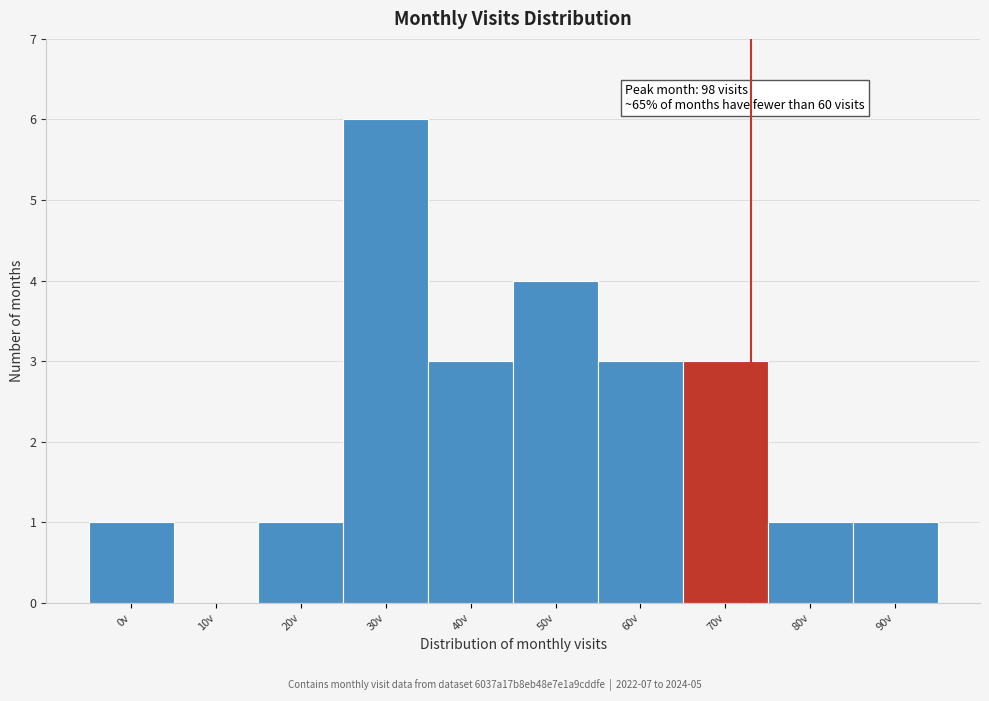

Reading left to right, transcribe all the data shown in this chart.

0v=1	10v=0	20v=1	30v=6	40v=3	50v=4	60v=3	70v=3	80v=1	90v=1